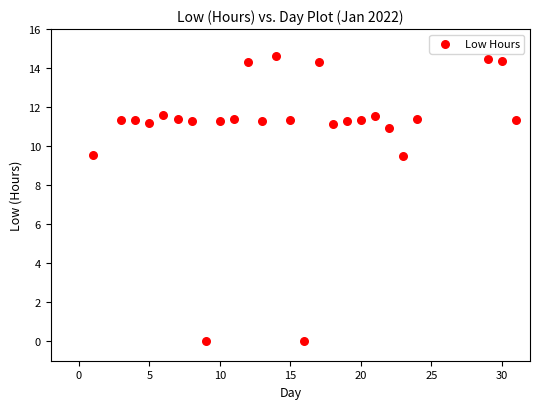

What is the range of X values (max minus min)?

30.0